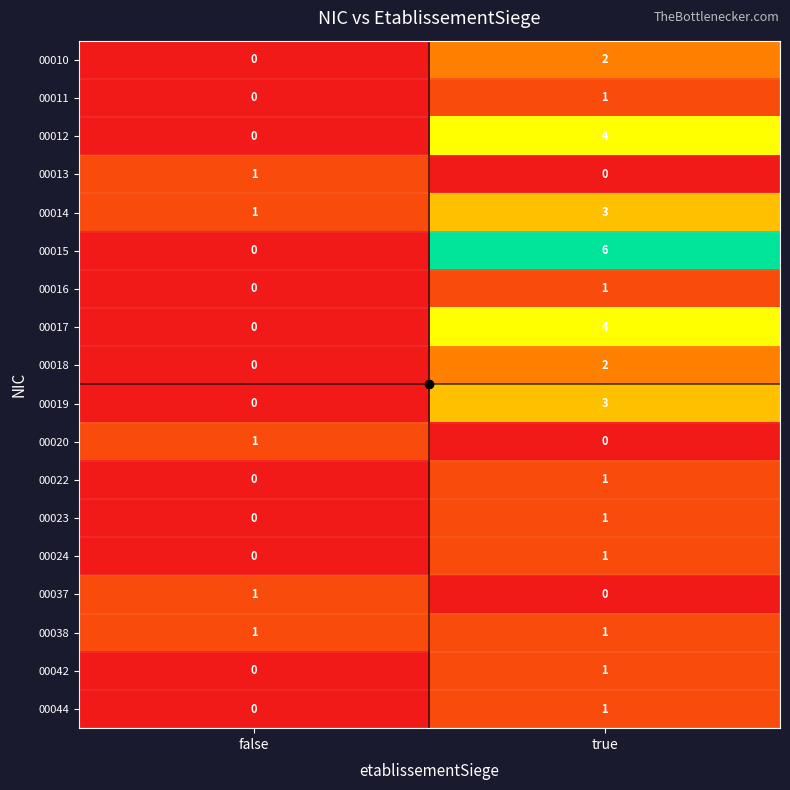

True or false: 00013 has a value of 1 at false.

True